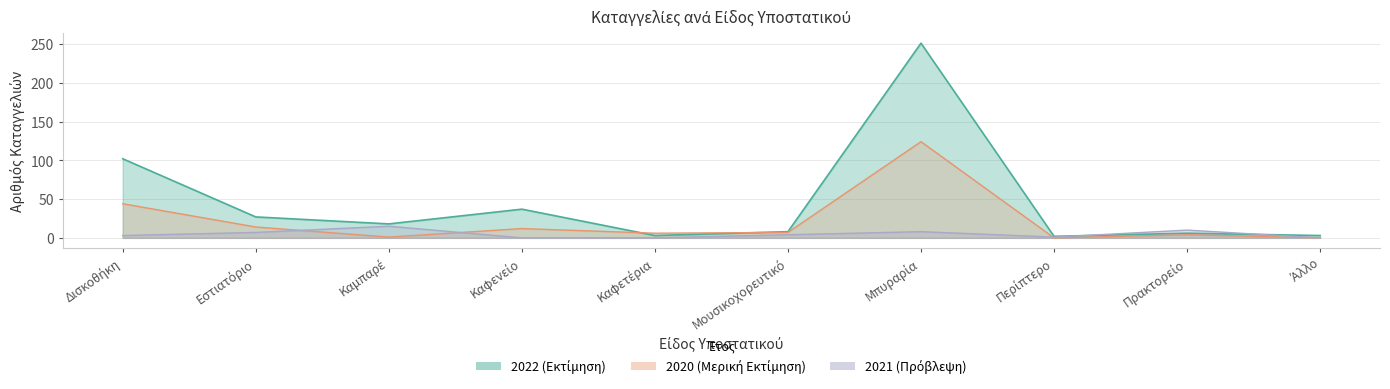

What is the sum of the 2021 values at Δισκοθήκη and Καμπαρέ?

18